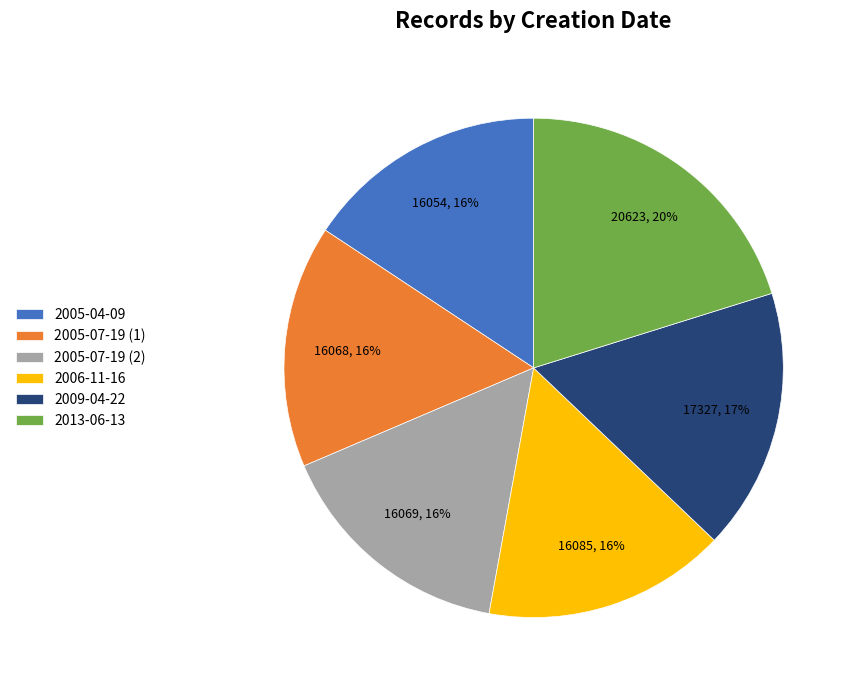

Approximately how many times larger is the value at 2005-07-19 (2) compared to 2009-04-22?

0.9